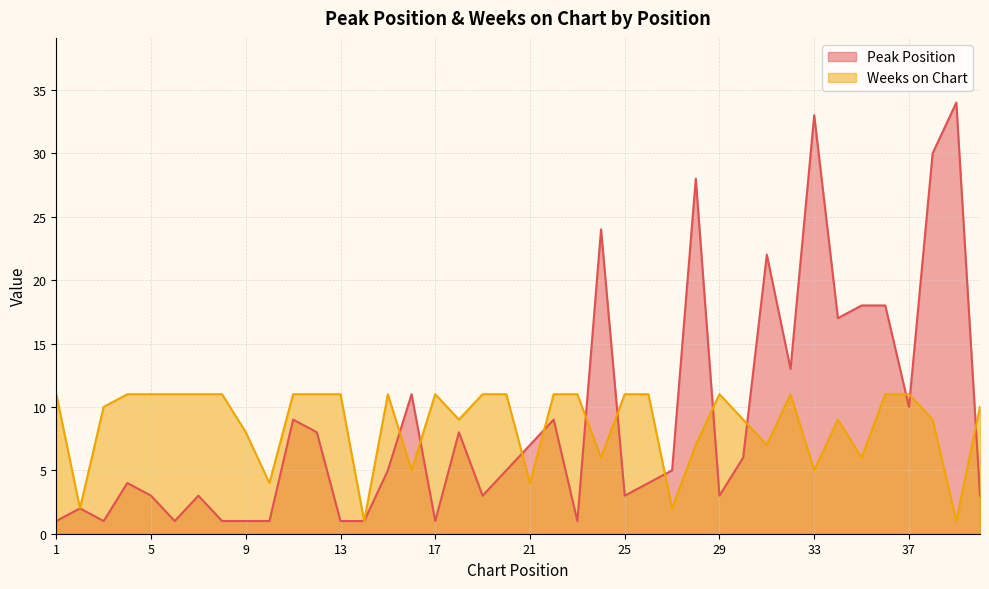

Which series ends up on top after the final intersection of Peak Position and Weeks on Chart?

Weeks on Chart